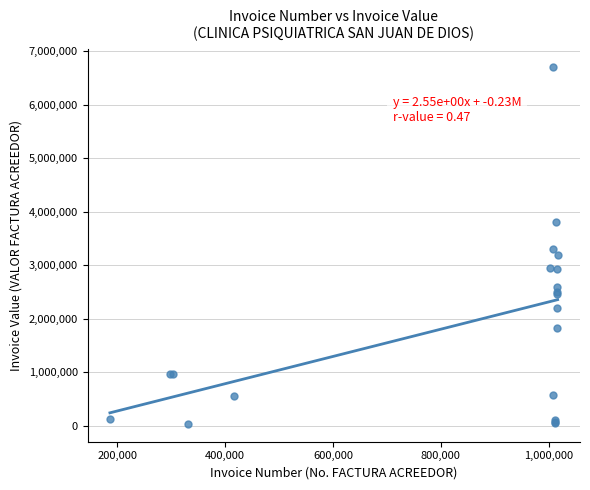

What Y value in the scatter plot is closest to 3372798?

3296963